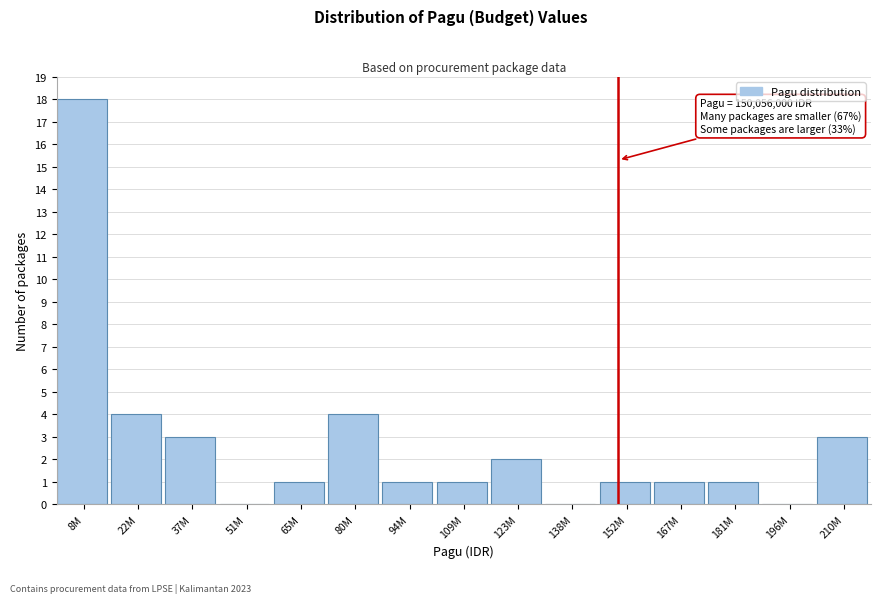

Reading right to left, transcribe all the data shown in this chart.

210M=3	196M=0	181M=1	167M=1	152M=1	138M=0	123M=2	109M=1	94M=1	80M=4	65M=1	51M=0	37M=3	22M=4	8M=18